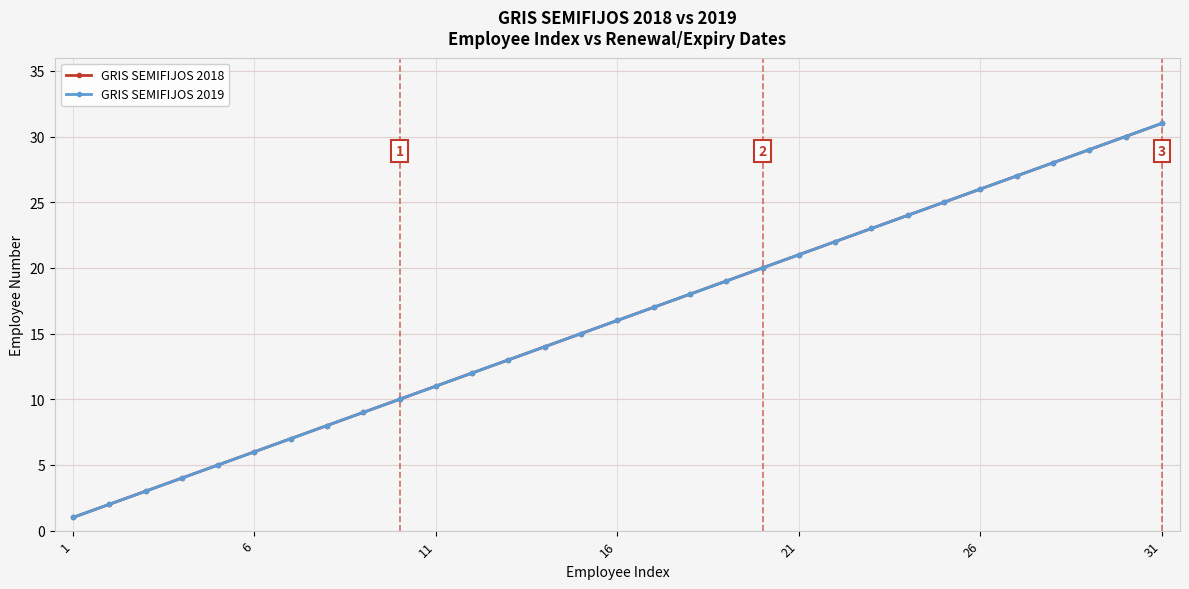

Is this an area chart (filled region under the line)?

No